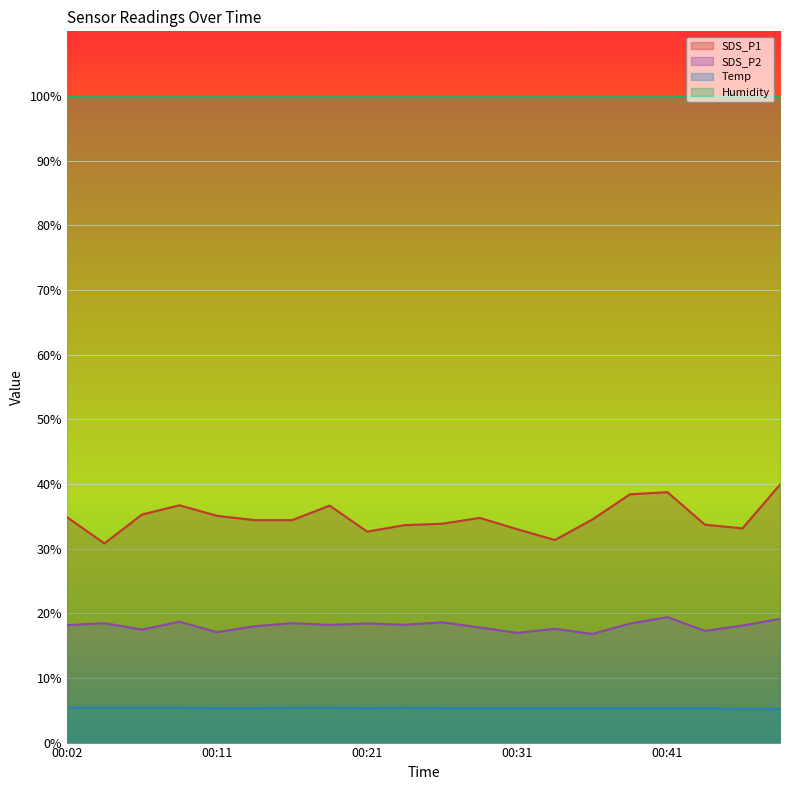

True or false: SDS_P1 and Temp cross at least once.

False